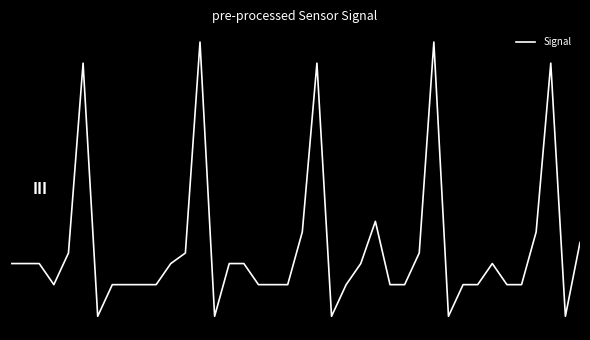

Does the chart display data point markers on the line(s)?

No